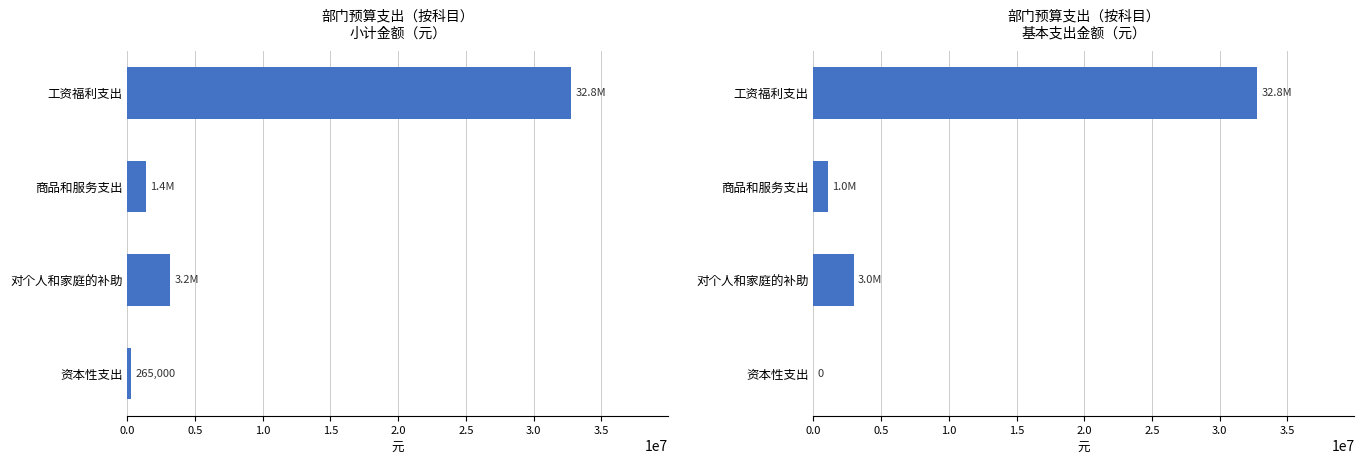

How many positive values are there?

3